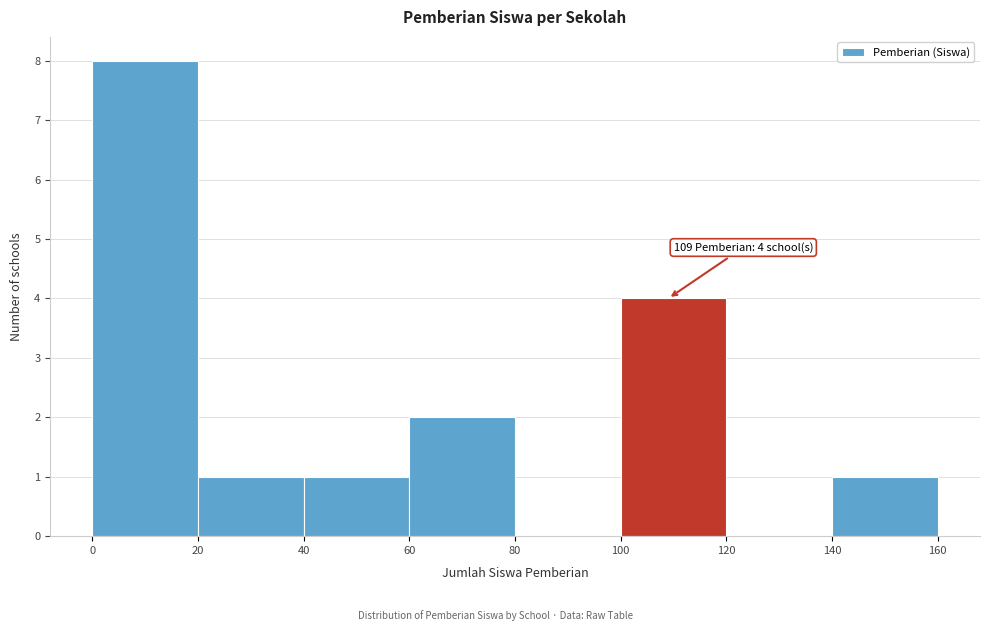

Over which range of the x-axis is the bar tallest?

0 to 20